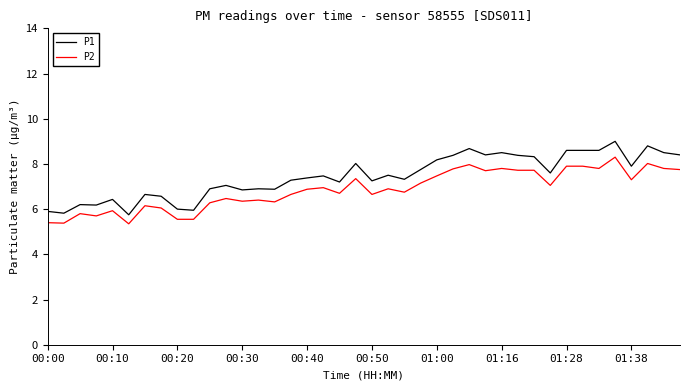

What is the maximum value shown in the chart?

9.0